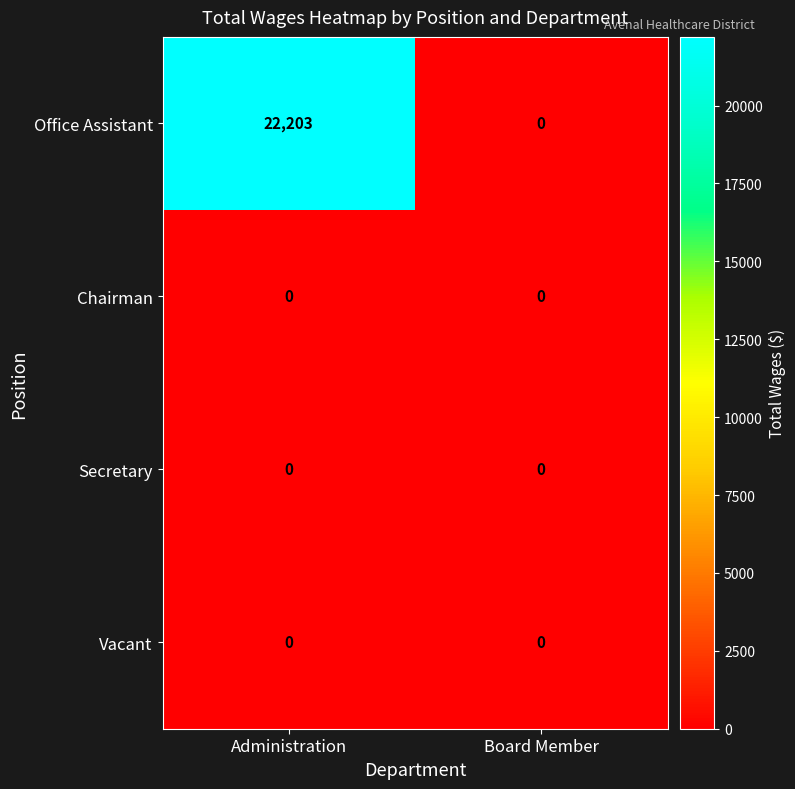

Reading right to left, extract all data points from this chart.

Office Assistant: 0	22203
Chairman: 0	0
Secretary: 0	0
Vacant: 0	0